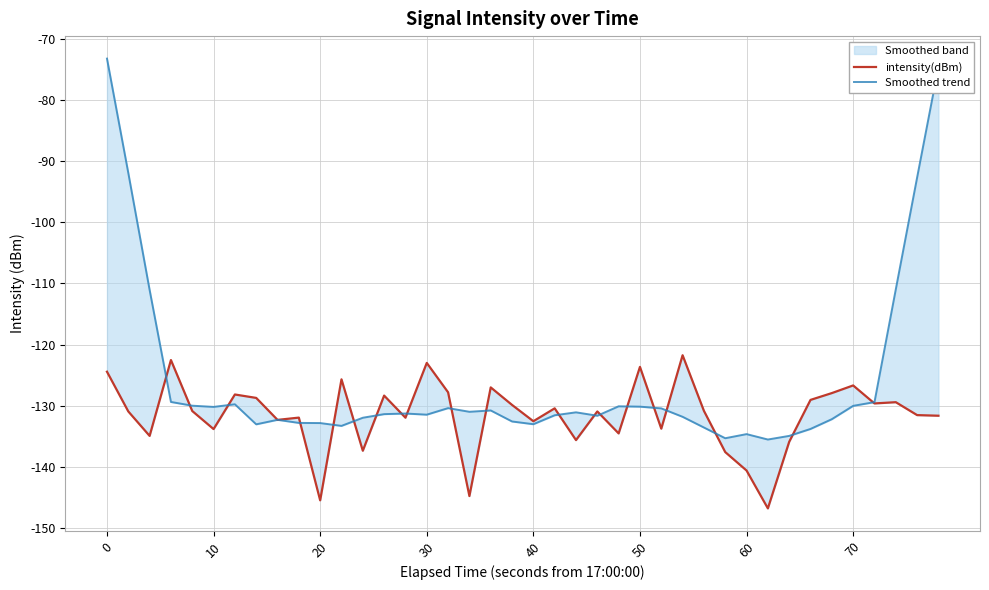

Which series has the largest total across all categories?

Smoothed trend